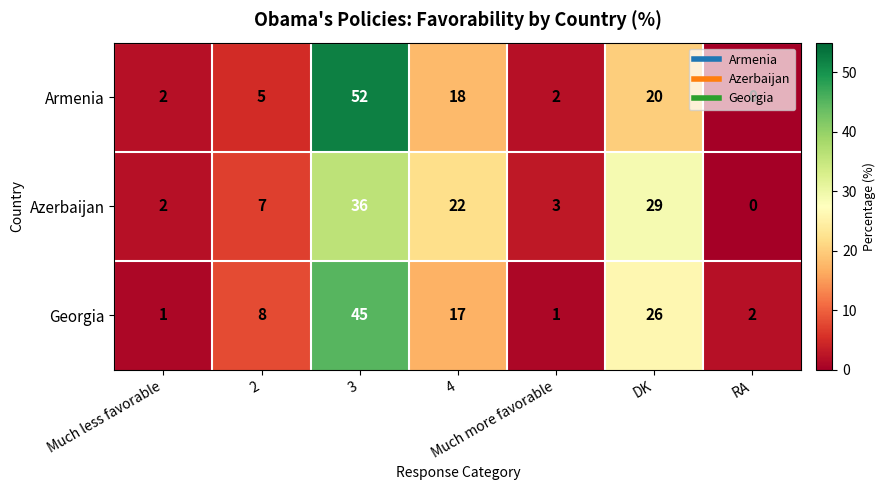

Which series has the largest range (max minus min)?

Armenia